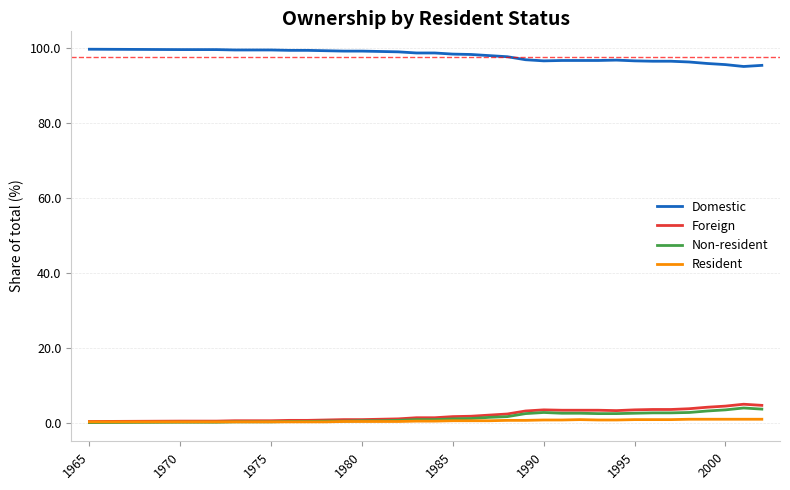

What is the maximum value shown in the chart?

99.6